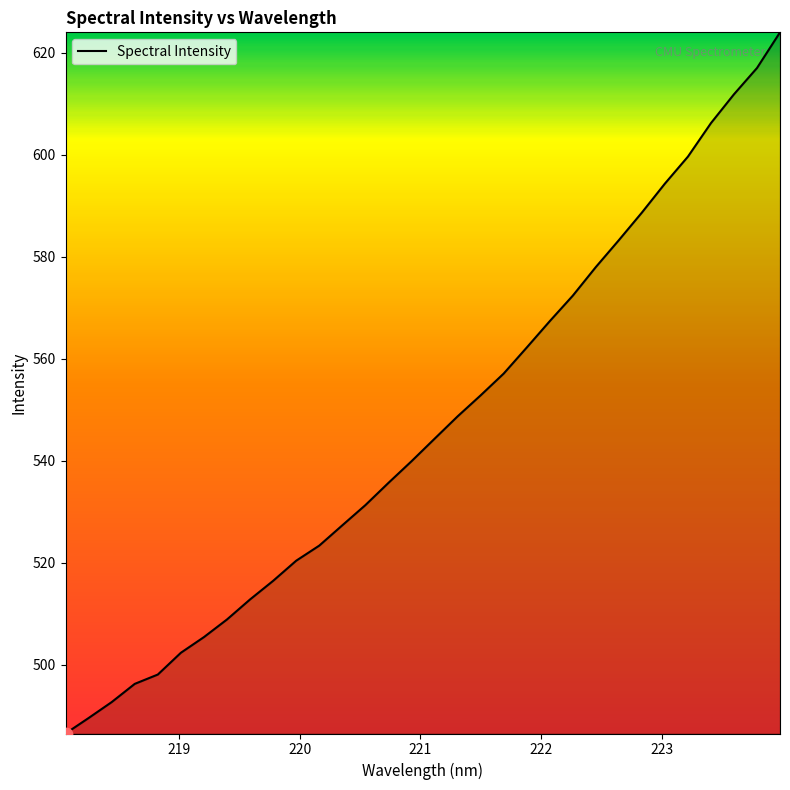

What is the difference between the maximum and minimum values?

137.5